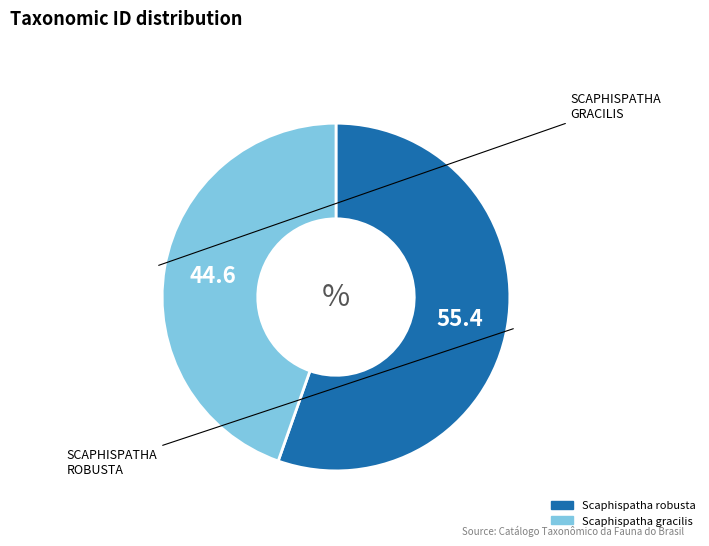

Which category accounts for the majority?

Scaphispatha robusta